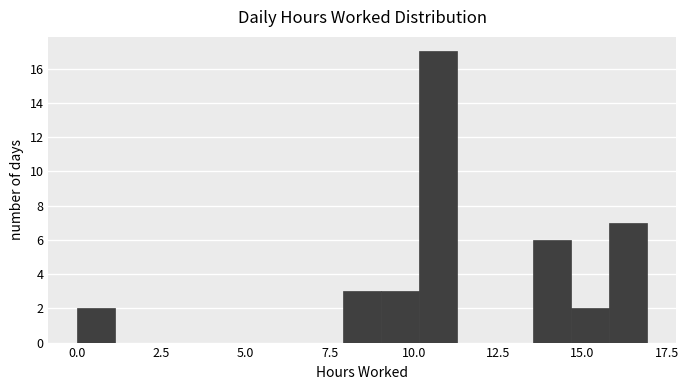

Around what value on the x-axis is the tallest bar? Give the approximate position of its centre, as read against the axis.

10.5